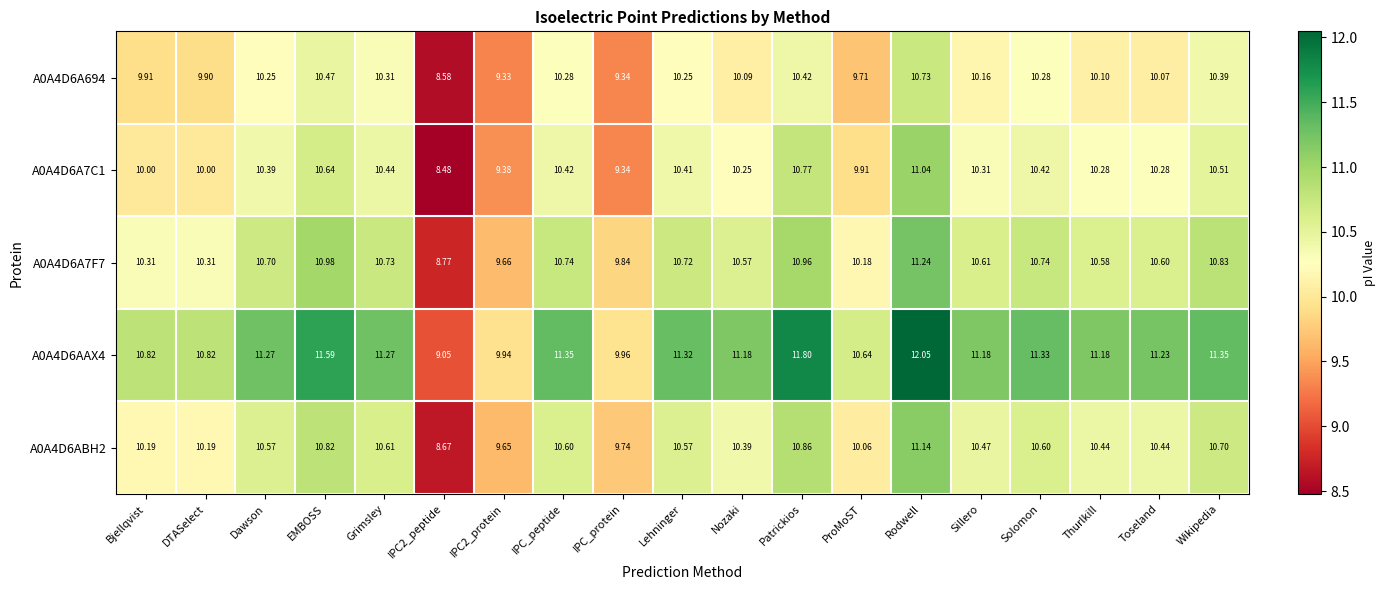

At which category is the sum across all series the highest?

Rodwell